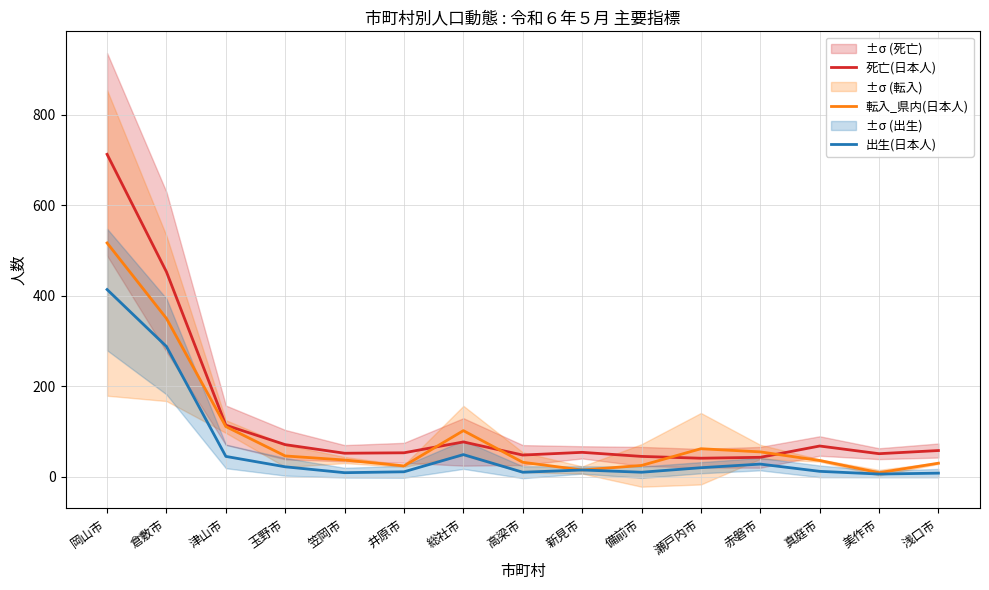

Where is 転入_県内(日本人) nearest to the value 263?

倉敷市